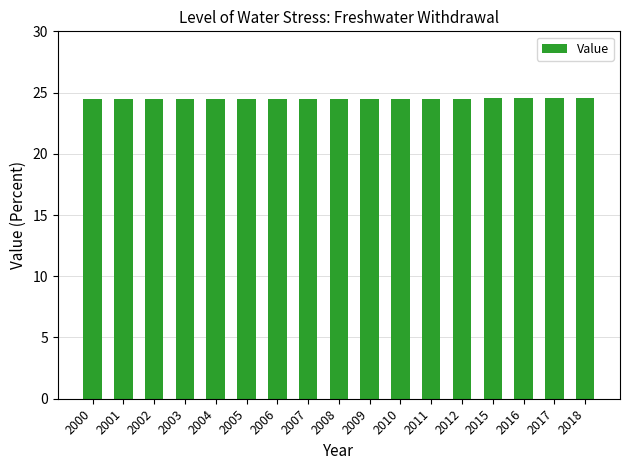

Approximately how many times larger is the value at 2017 compared to 2015?

1.0